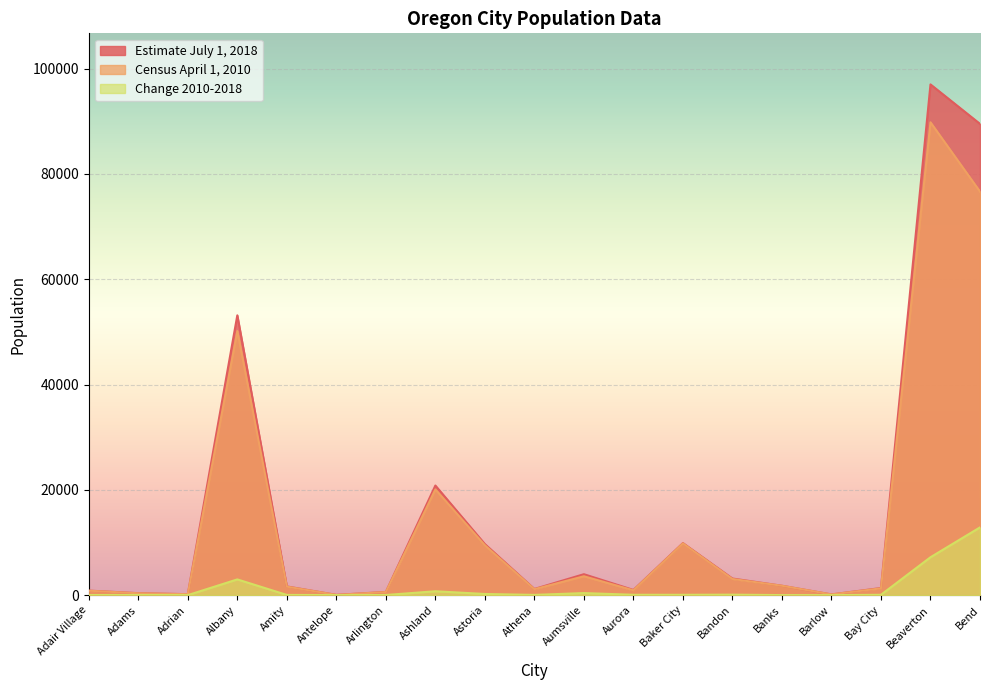

At Aurora, list the series in order from largest to smallest.

Estimate July 1, 2018, Census April 1, 2010, Change 2010-2018